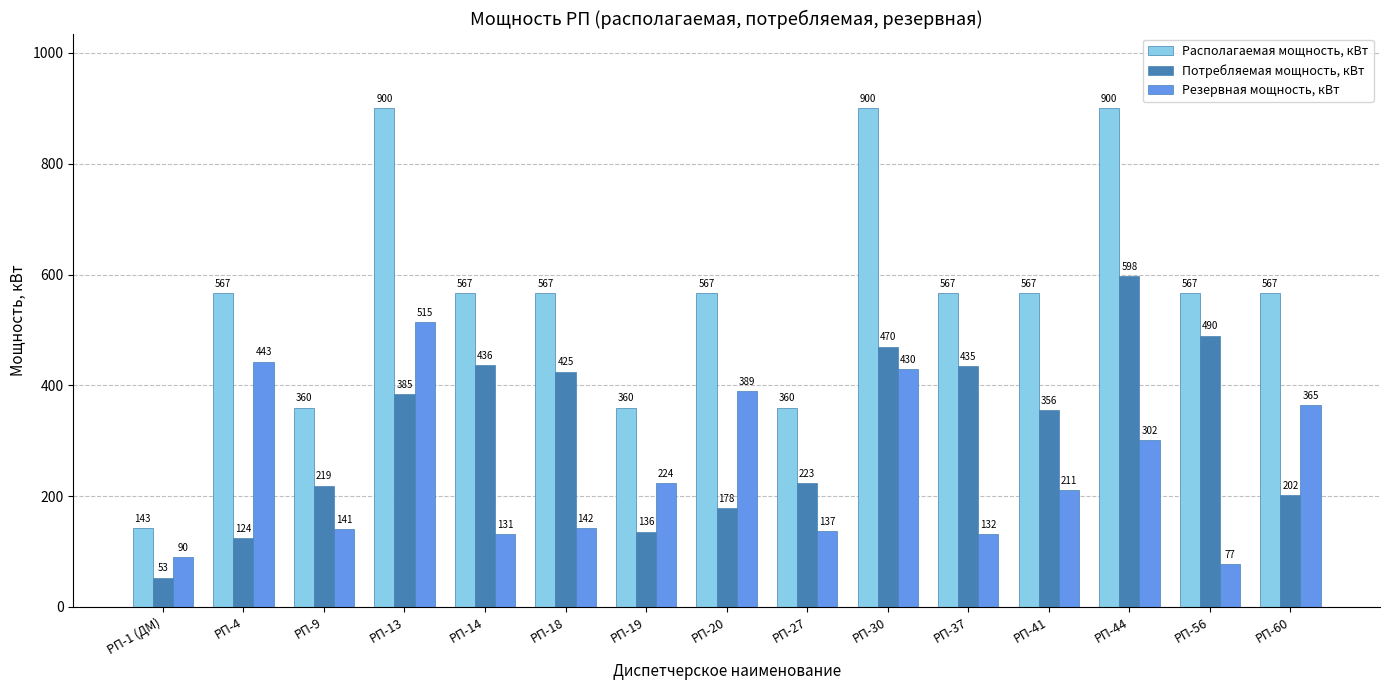

List the labels in order of Резервная мощность, кВт value, smallest first.

РП-56, РП-1 (ДМ), РП-14, РП-37, РП-27, РП-9, РП-18, РП-41, РП-19, РП-44, РП-60, РП-20, РП-30, РП-4, РП-13